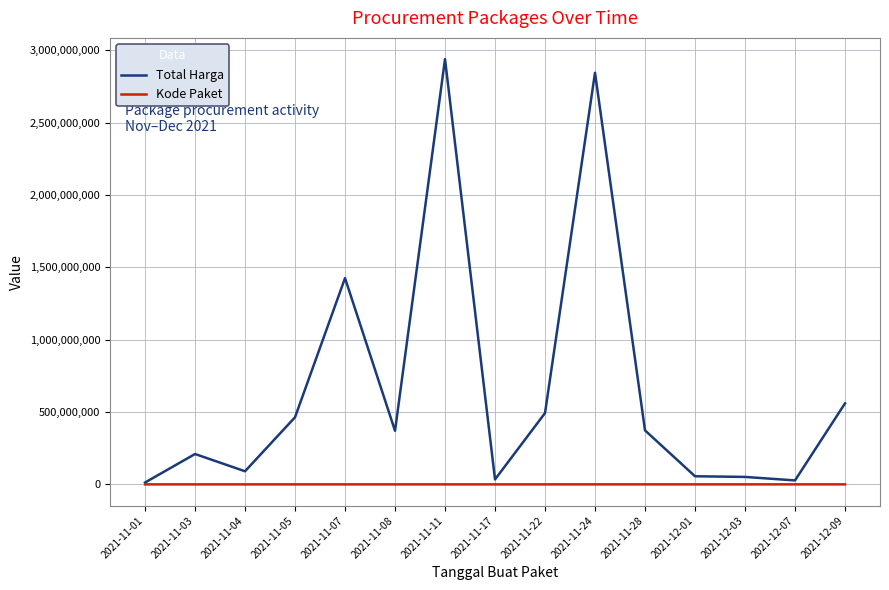

How many lines are shown in the chart?

2